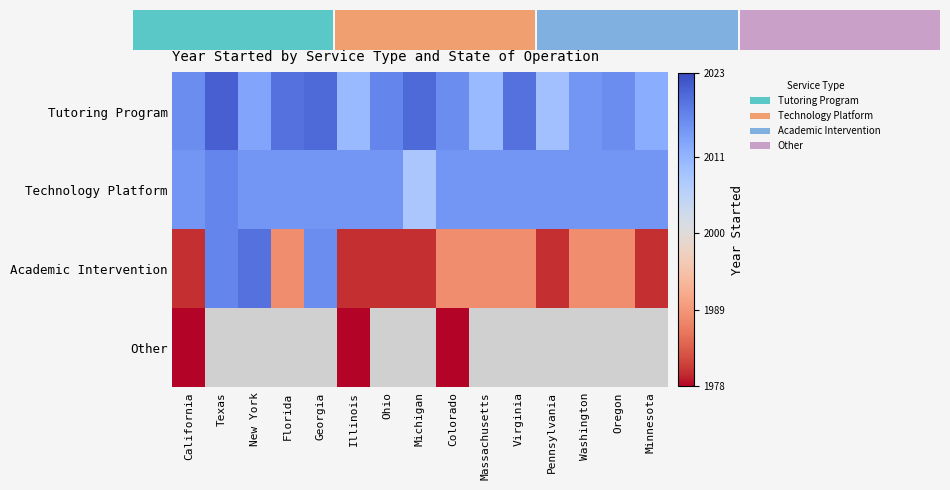

Count the number of data series in this chart.

4